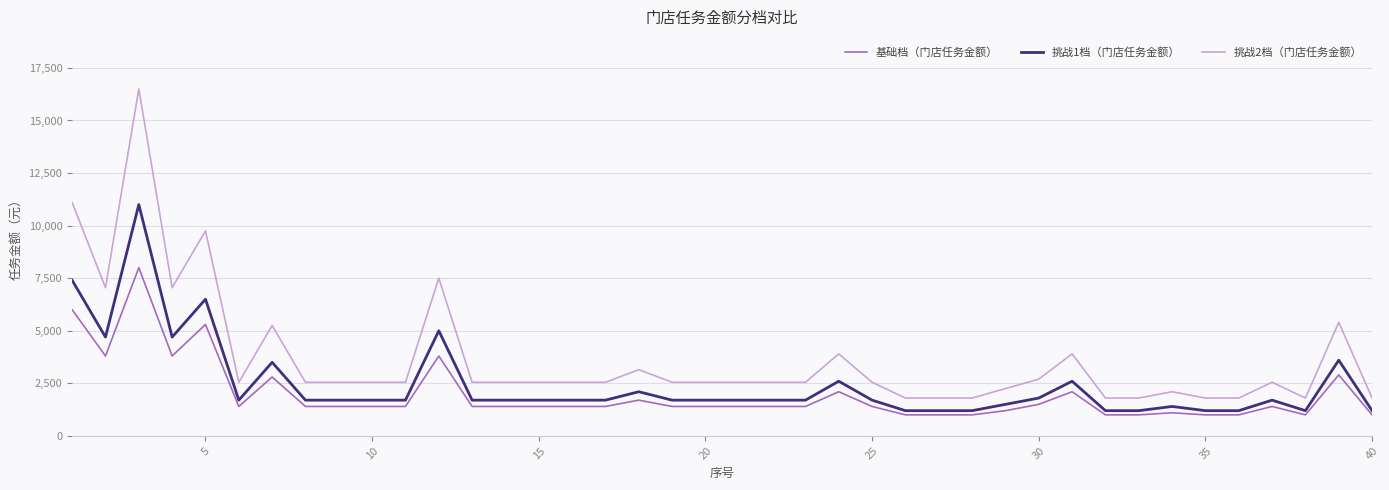

Which series has the widest spread of values?

挑战2档（门店任务金额）